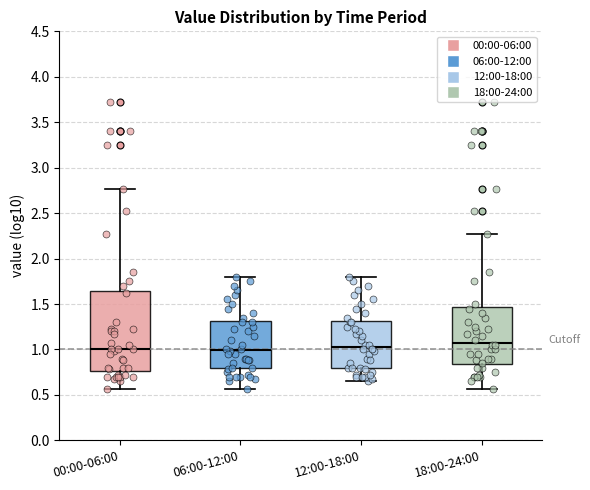

Reading left to right, transcribe this box plot: for each box, give where its median line is, the range the box spans, and where its two whiskers end, as read against the y-axis. The values are not printed on the chart, so give them approximately, as read against the axis.

00:00-06:00: median 1.00, box 0.75 to 1.65, whiskers 0.55 to 2.75
06:00-12:00: median 1.00, box 0.80 to 1.30, whiskers 0.55 to 1.80
12:00-18:00: median 1.05, box 0.80 to 1.30, whiskers 0.65 to 1.80
18:00-24:00: median 1.10, box 0.85 to 1.45, whiskers 0.55 to 2.25